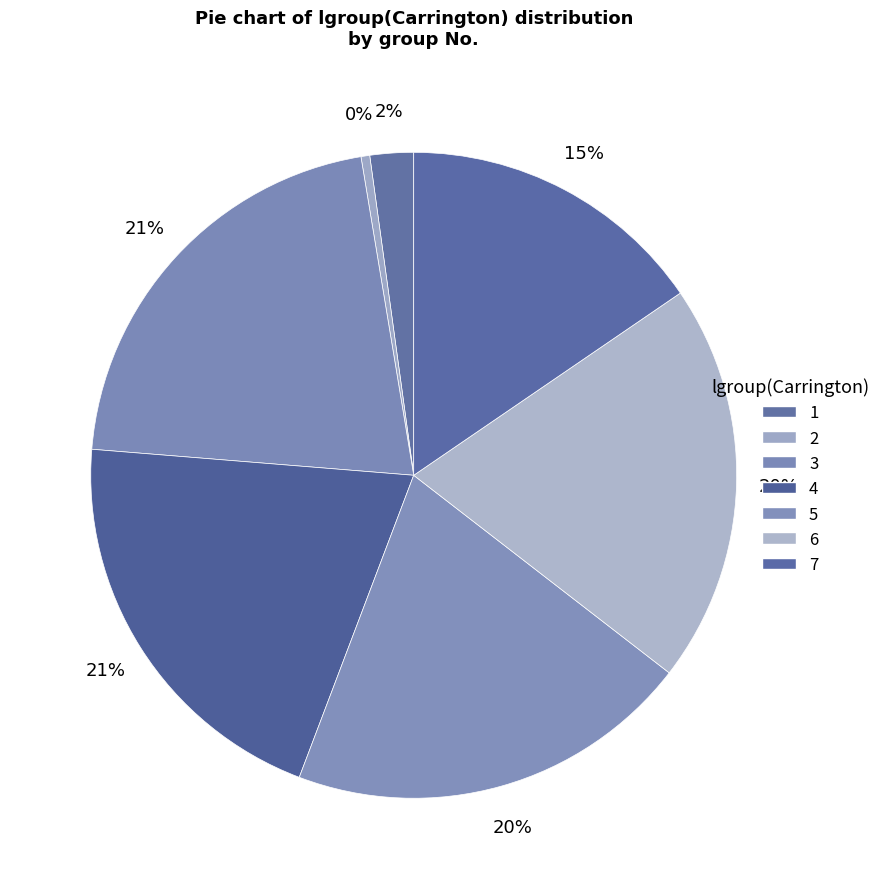

Rank the categories by value from lowest to highest.

2, 1, 7, 6, 5, 4, 3